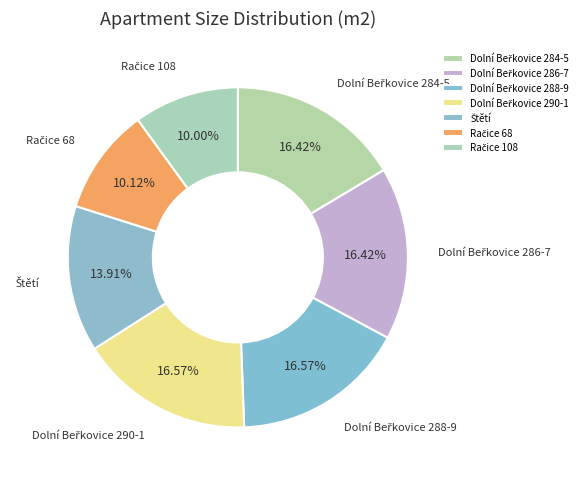

Does any single category account for the majority?

No